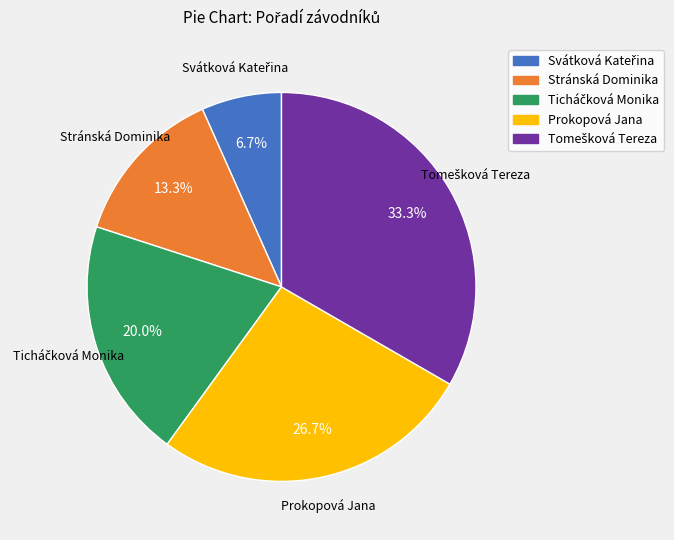

What percentage is NOT represented by Stránská Dominika?

86.7%